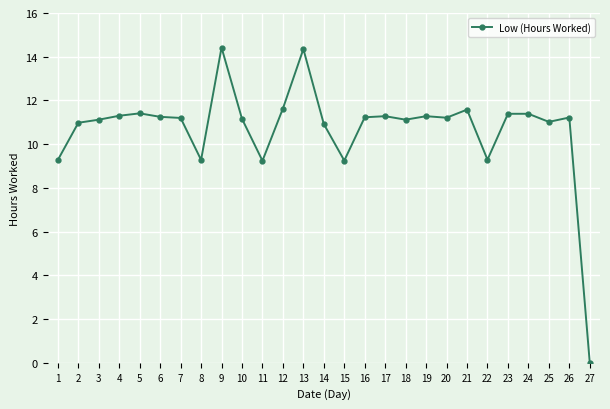

What is the maximum value shown in the chart?

14.4